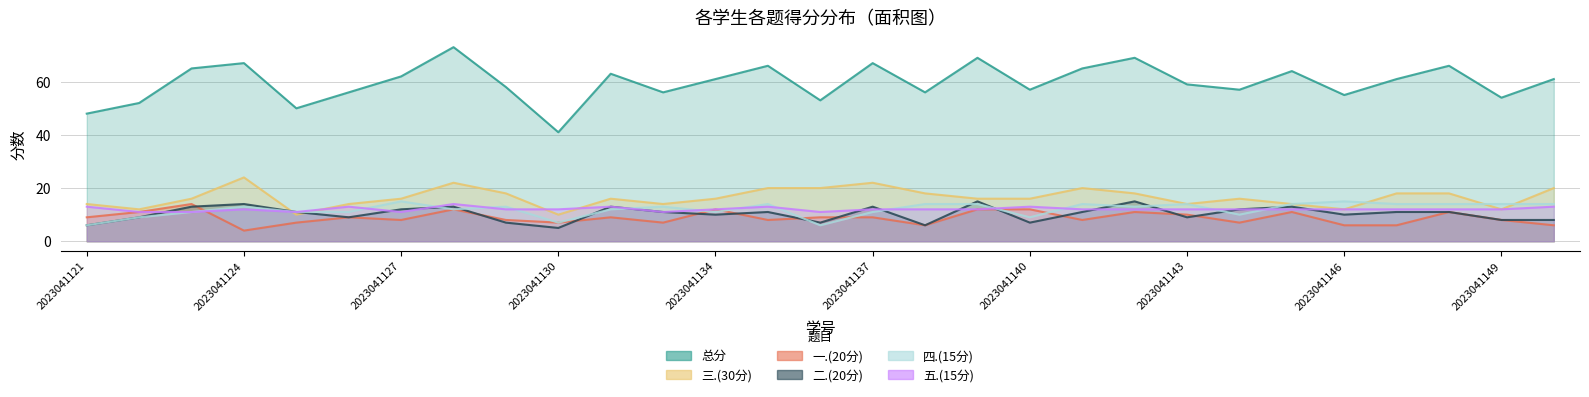

Count the 一.(20分) values in the range 7 to 11.

19